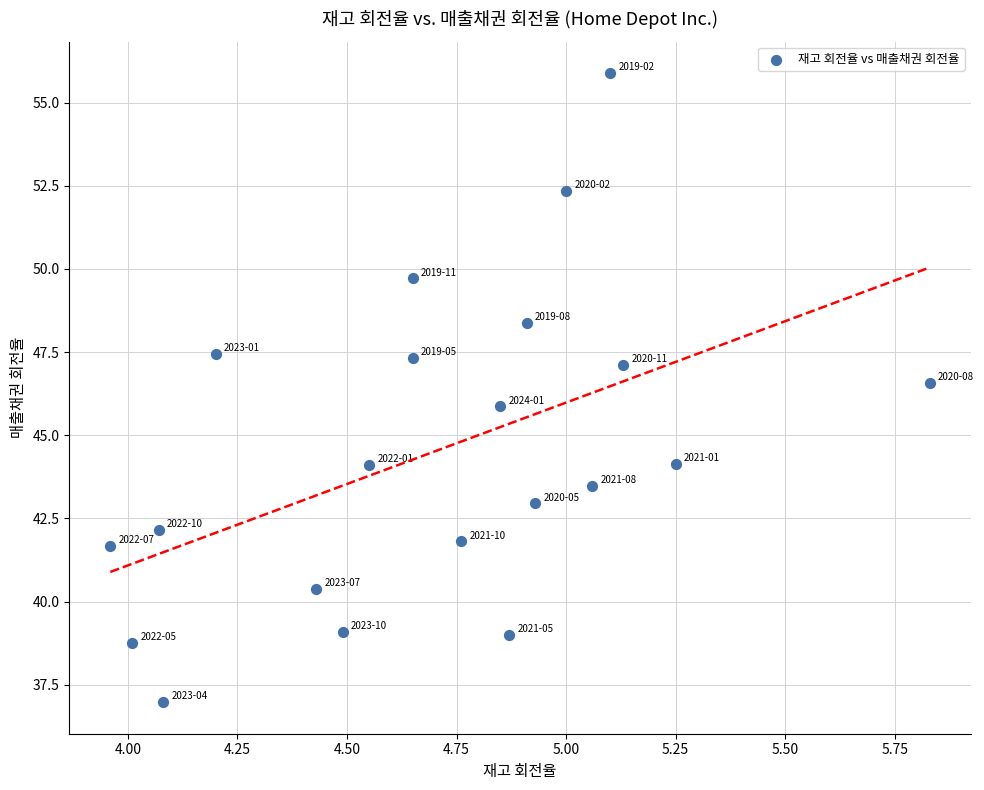

What is the range of X values (max minus min)?

1.9